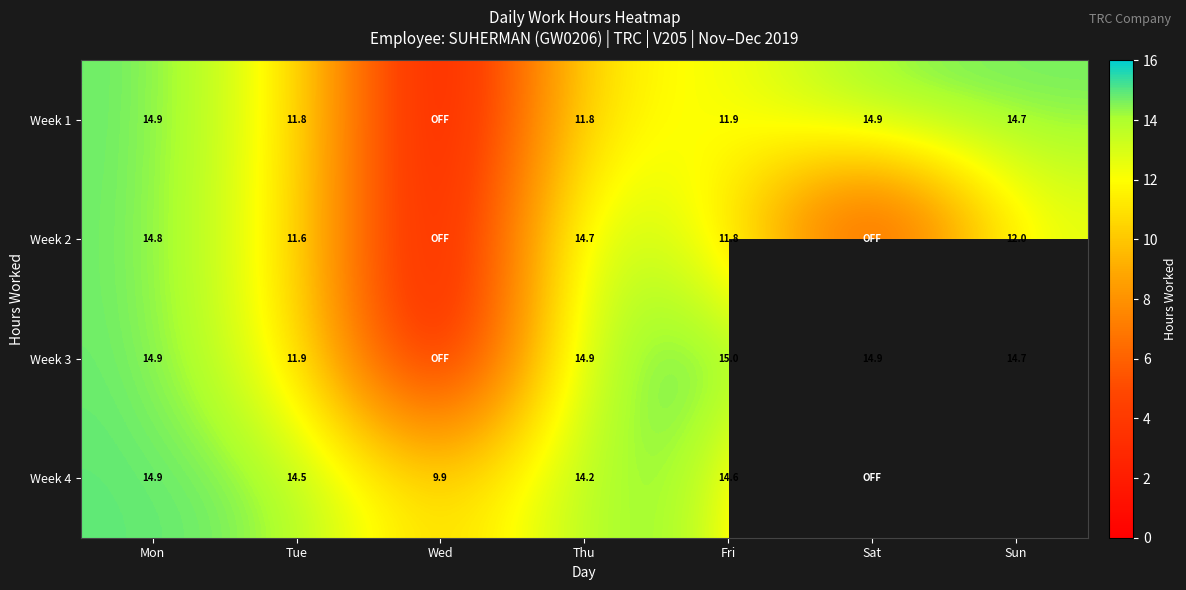

Is the value of Week 1 at Fri greater than the value of Week 3 at Fri?

No